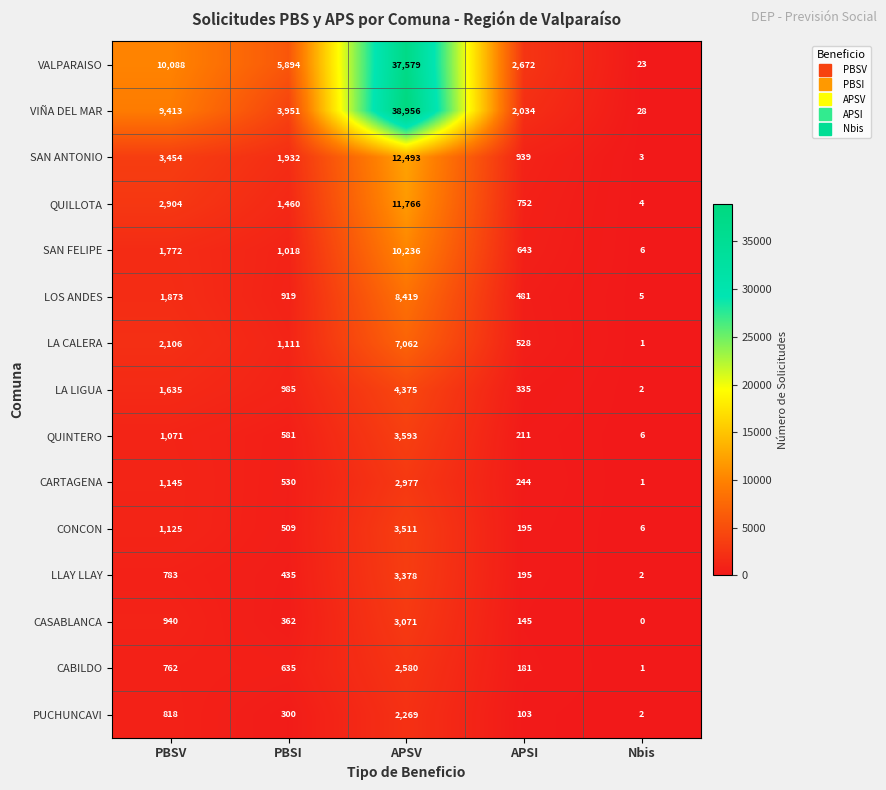

What is the difference between the maximum and second lowest values in the QUILLOTA series?

11014